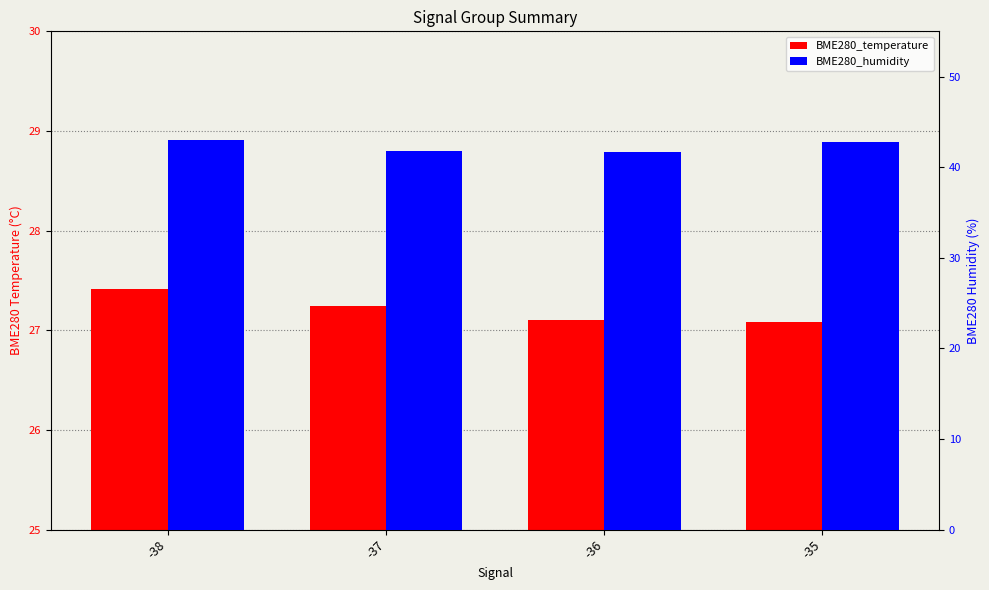

Reading left to right, what are all the values shown in this chart?

BME280_temperature: -38=27.4	-37=27.2	-36=27.1	-35=27.1
BME280_humidity: -38=43.0	-37=41.8	-36=41.6	-35=42.8